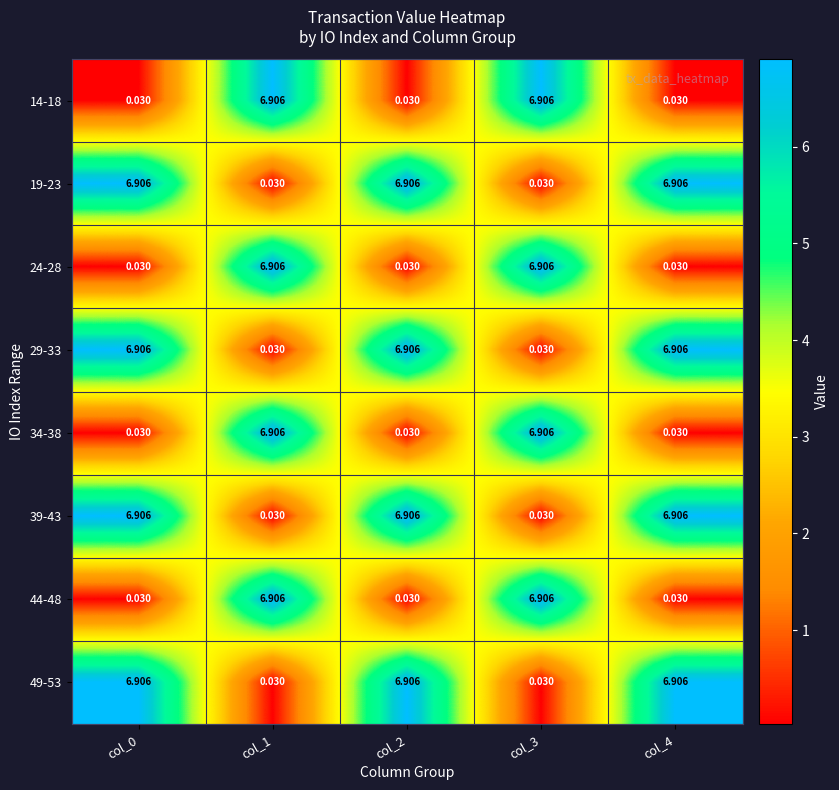

Is the value of 24-28 at col_4 greater than the value of 29-33 at col_4?

No